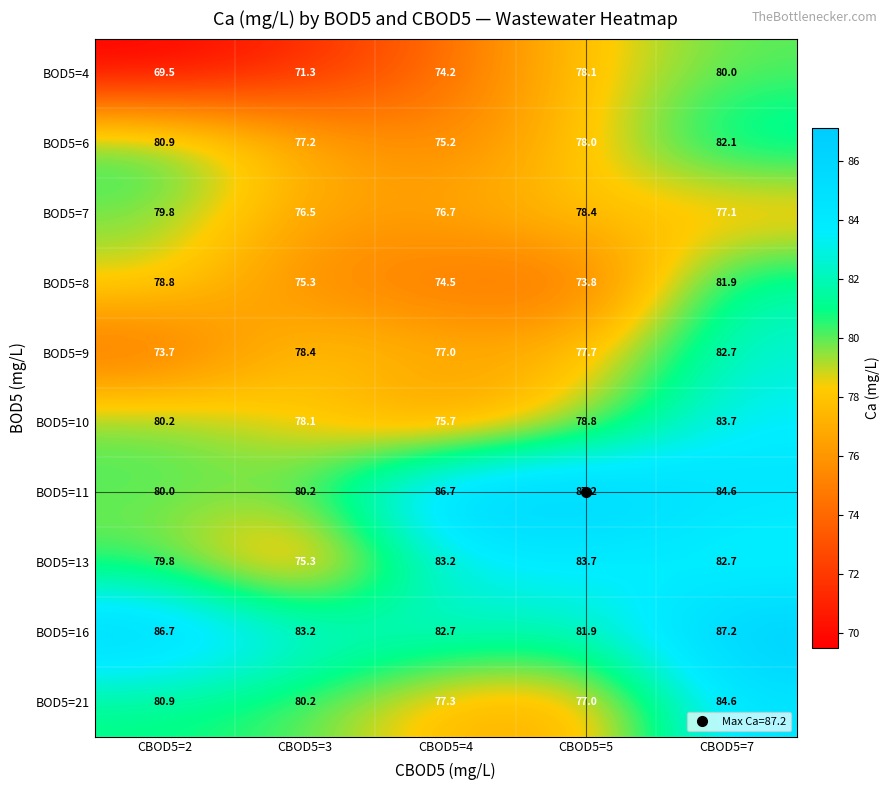

Between CBOD5=4 and CBOD5=5, which series saw the biggest shift?

BOD5=4